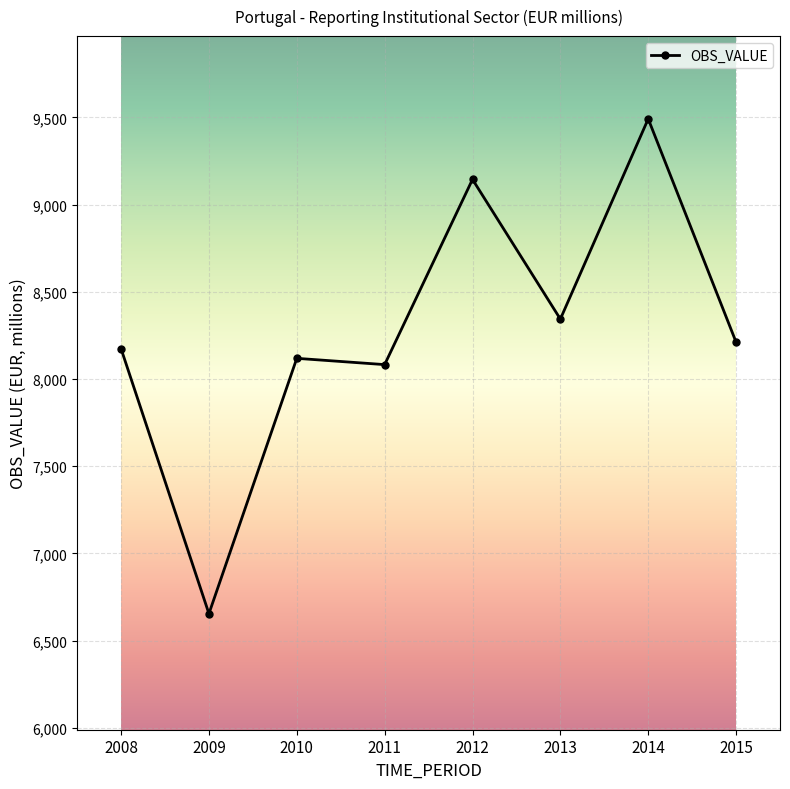

The value at 2010 is 13079. True or false?

False